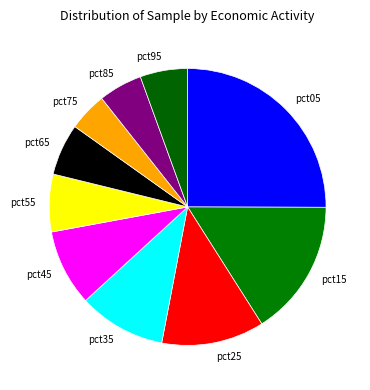

What is the largest slice in the pie chart?

pct05